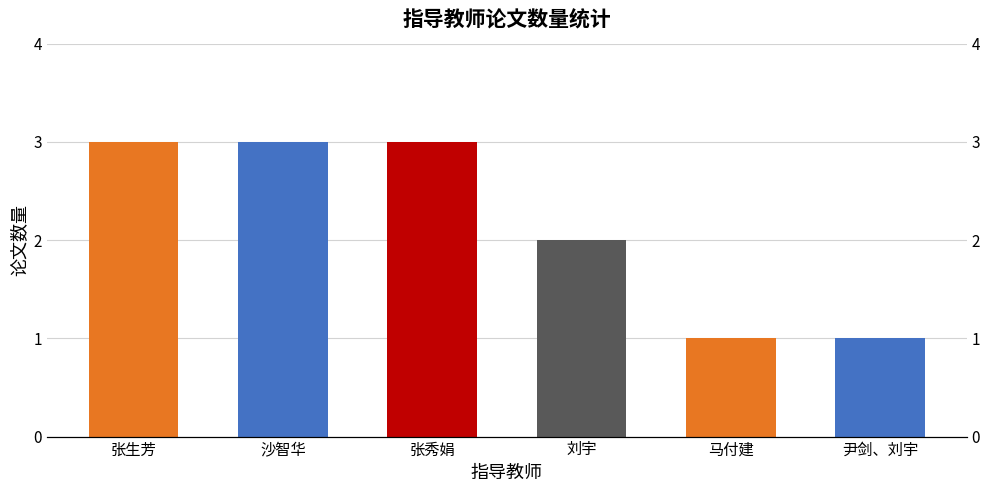

Reading right to left, transcribe all the data shown in this chart.

1	1	2	3	3	3